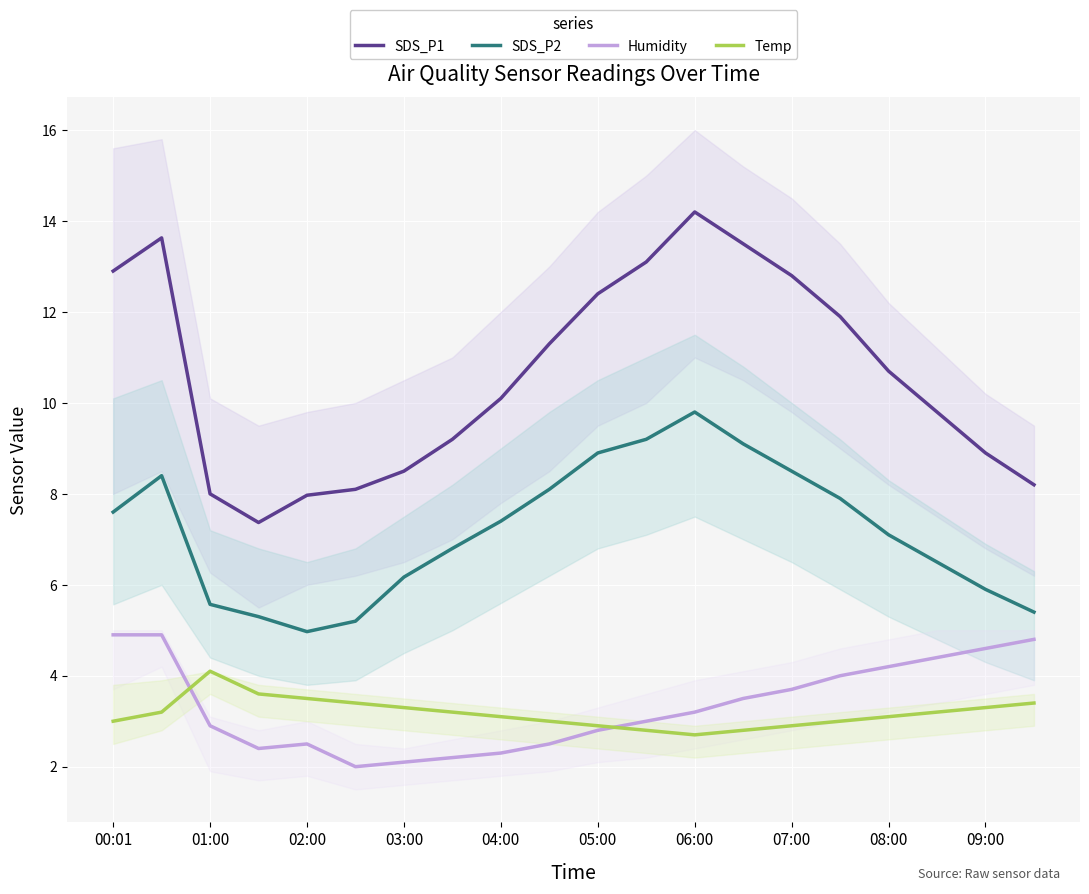

True or false: Temp and SDS_P2 cross at least once.

False